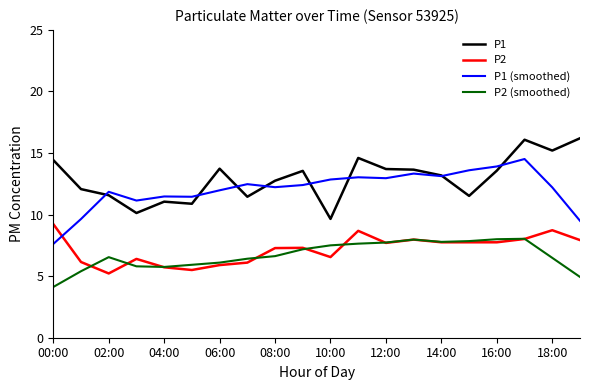

Rank the series by their maximum value, from lowest to highest.

P2 (smoothed), P2, P1 (smoothed), P1